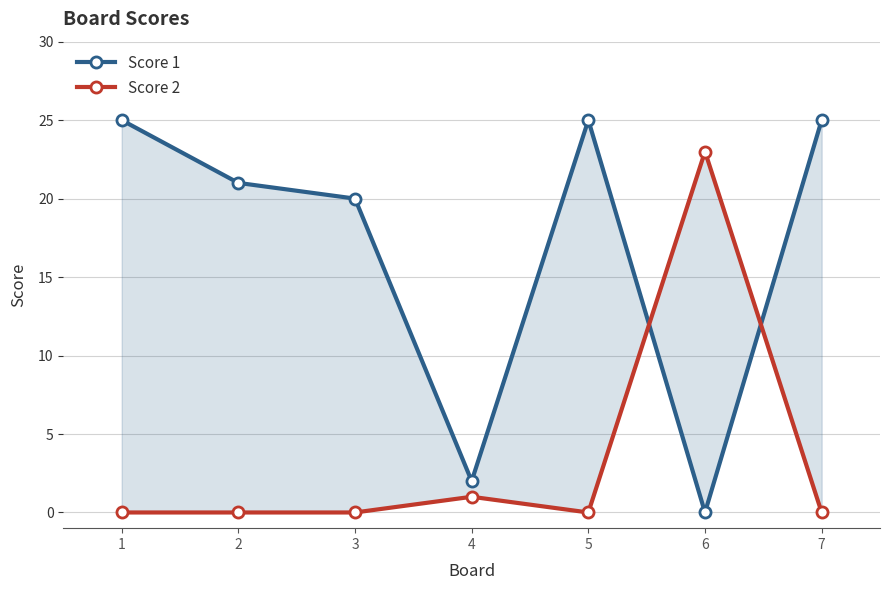

Reading left to right, extract all data points from this chart.

Score 1: 25	21	20	2	25	0	25
Score 2: 0	0	0	1	0	23	0